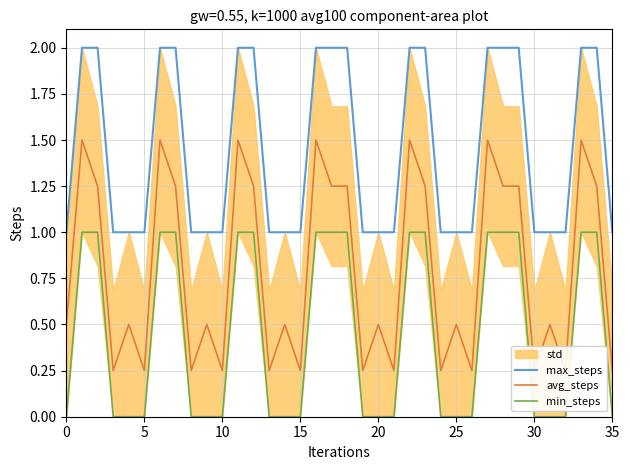

True or false: max_steps and min_steps cross at least once.

False